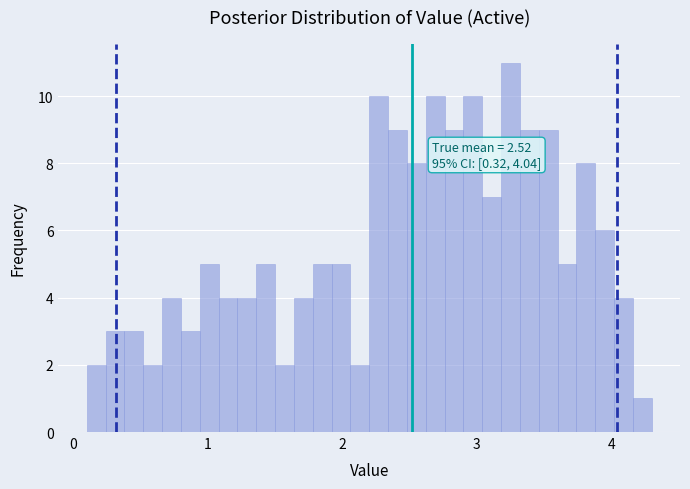

Around what value on the x-axis is the tallest bar? Give the approximate position of its centre, as read against the axis.

3.3